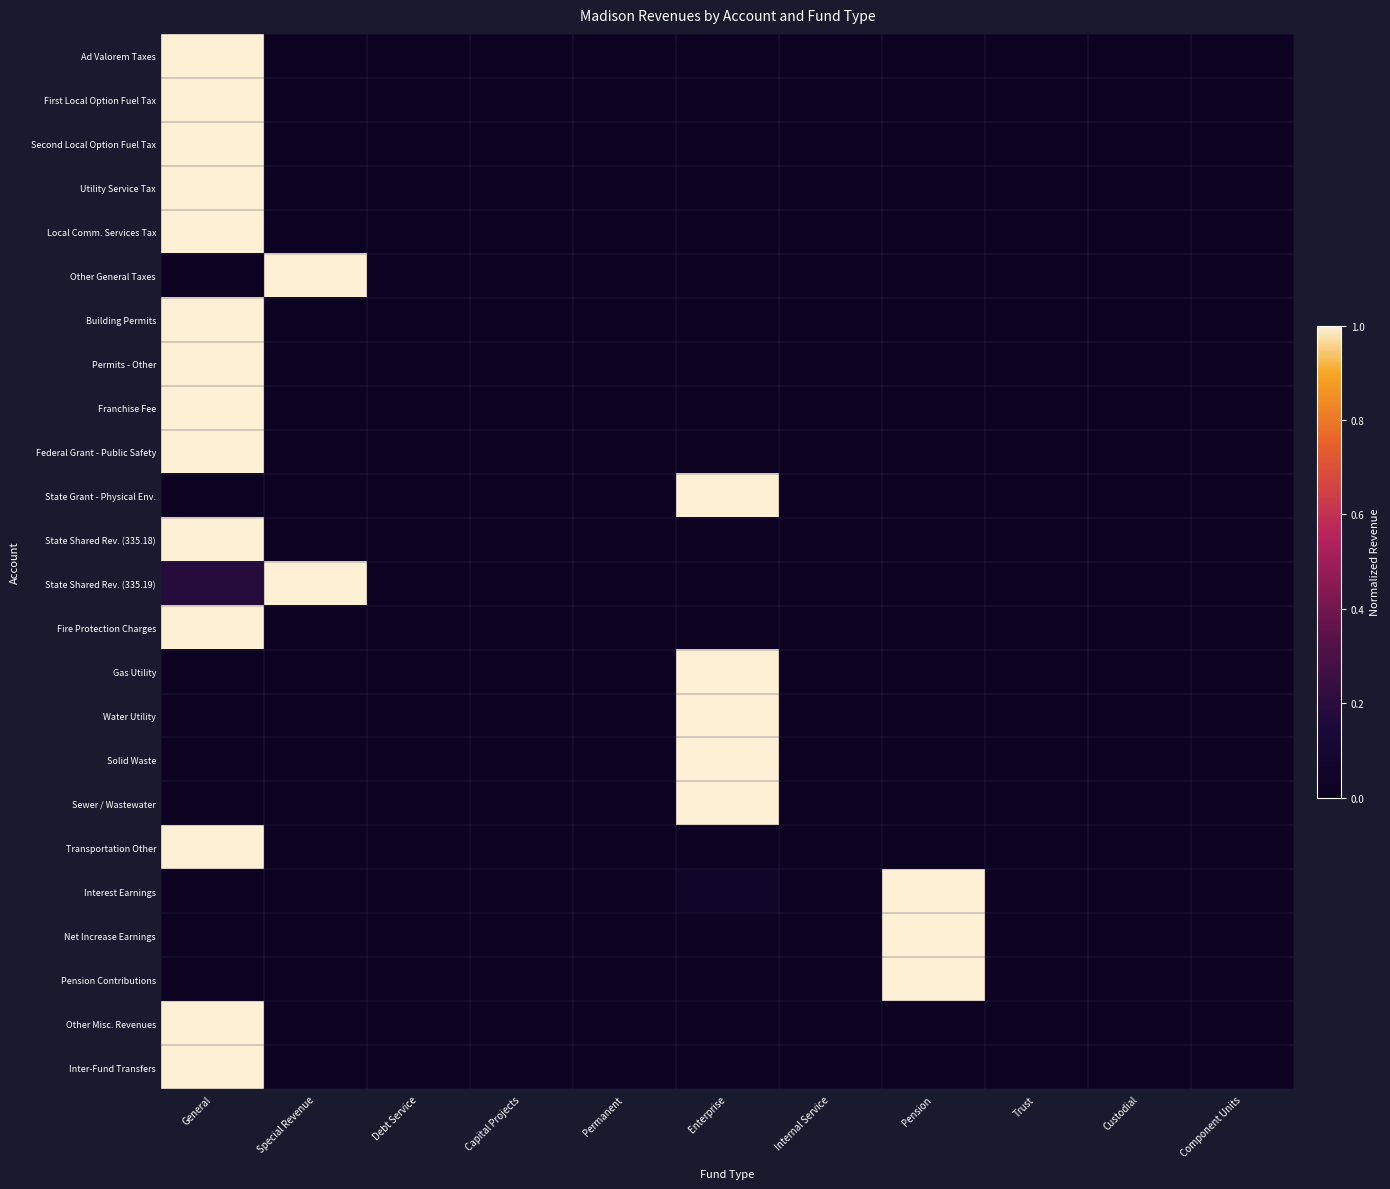

What is the greatest value displayed?

1.0